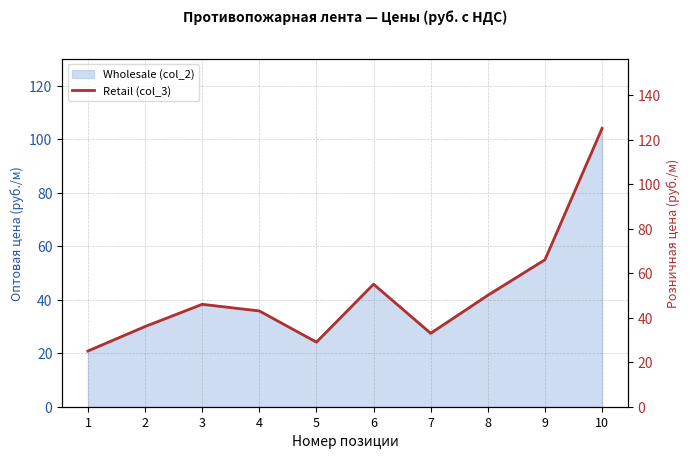

What is the change in value from 6 to 9?

+11